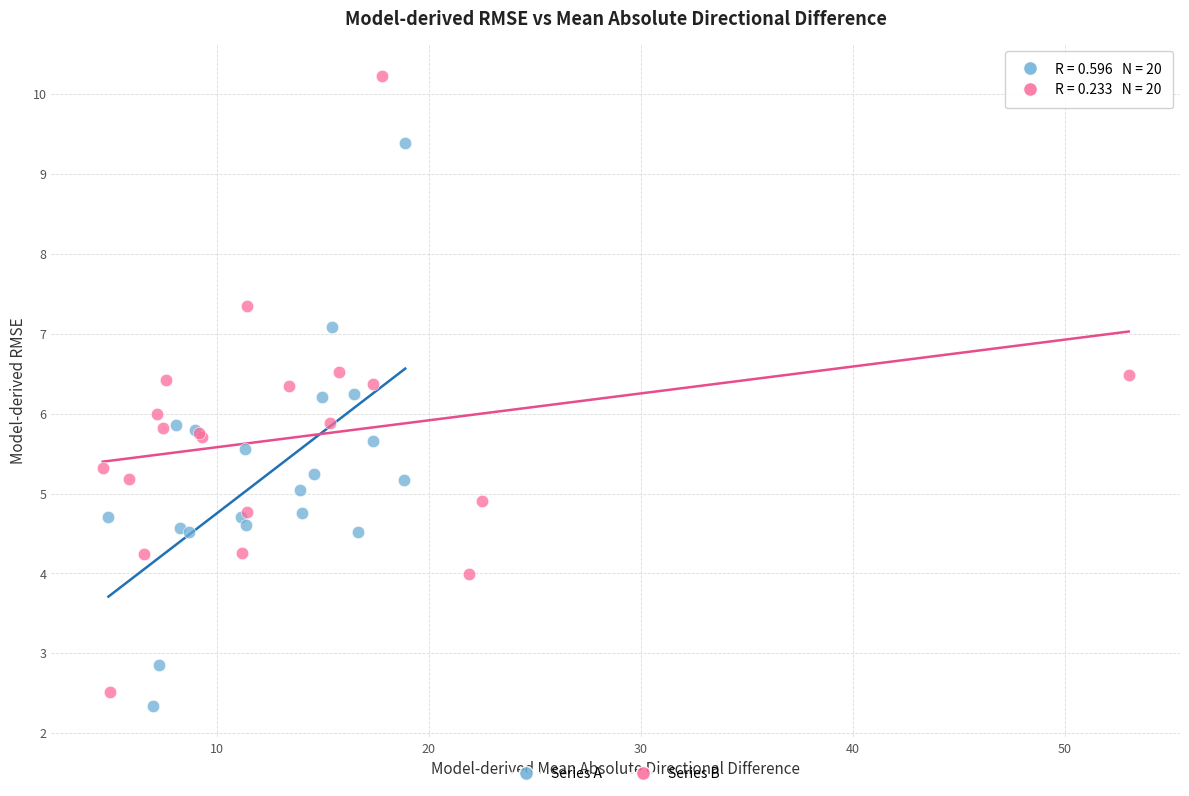

Which series reaches the maximum Y coordinate?

Series B